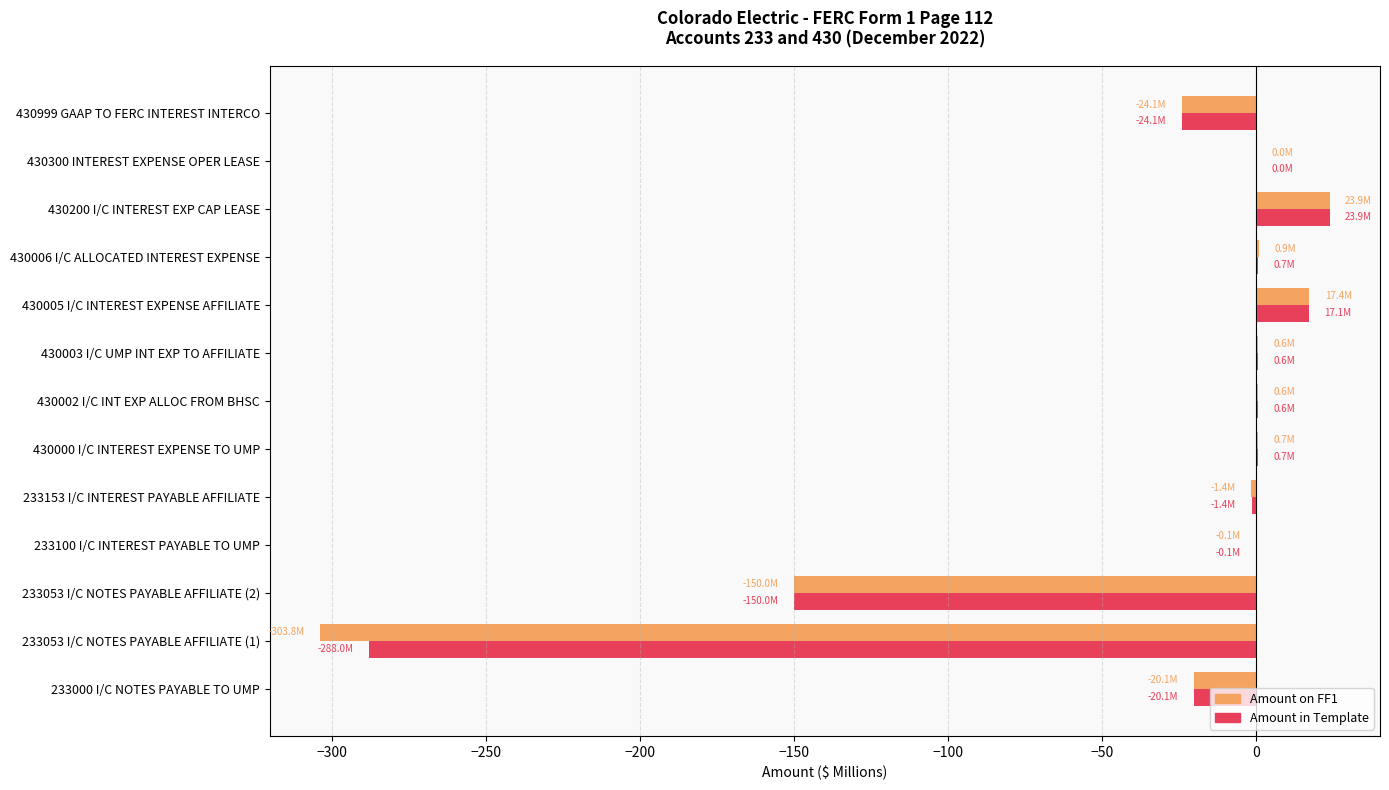

What is the sum of all Amount on FF1 values?

-455.4